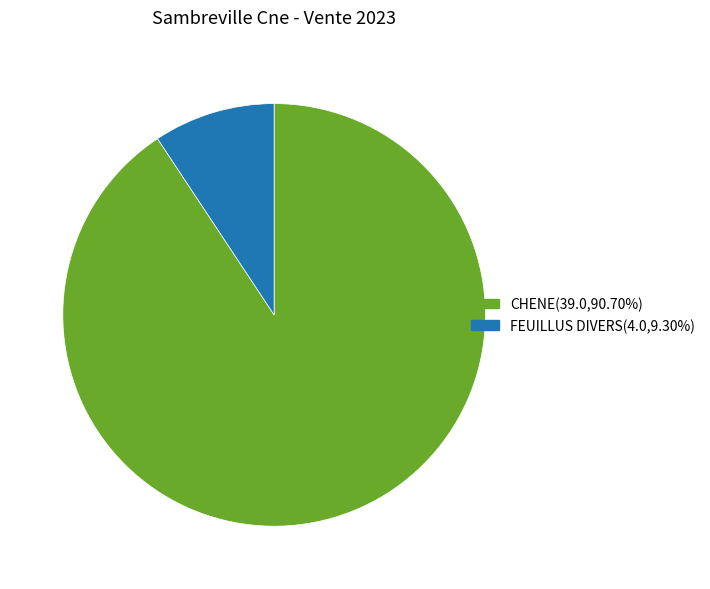

Does any single category account for the majority?

Yes